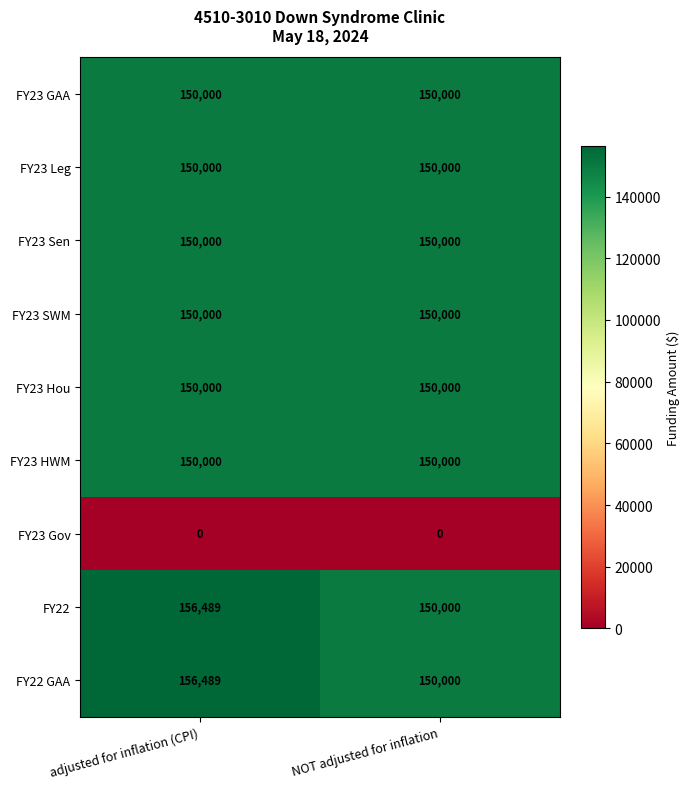

What is the average value of the FY23 GAA series?

150000